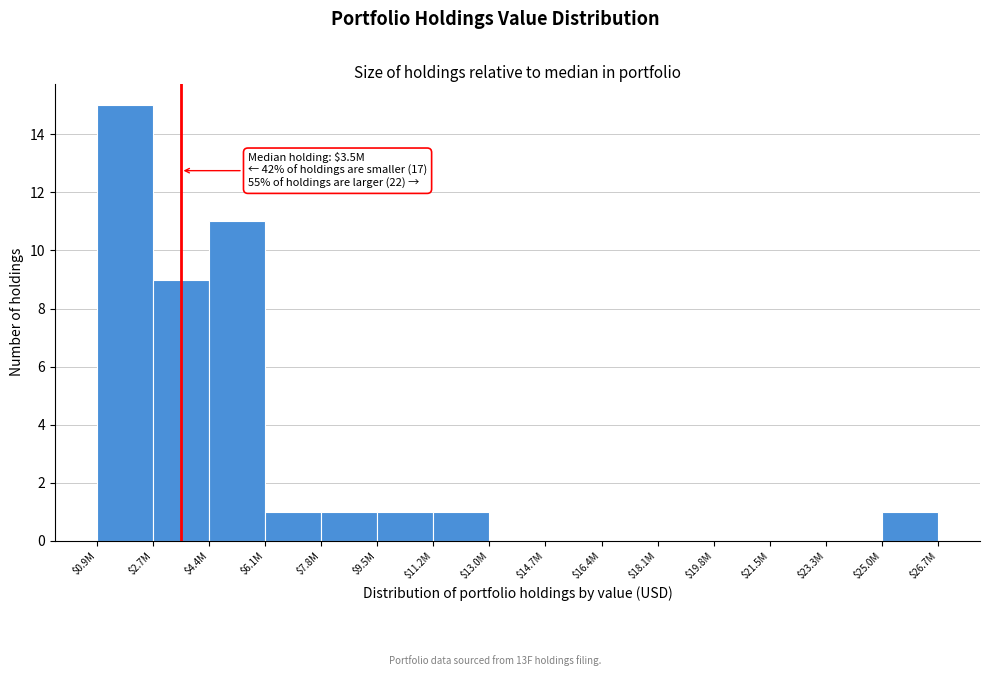

The value at $18.1M is 8. True or false?

False